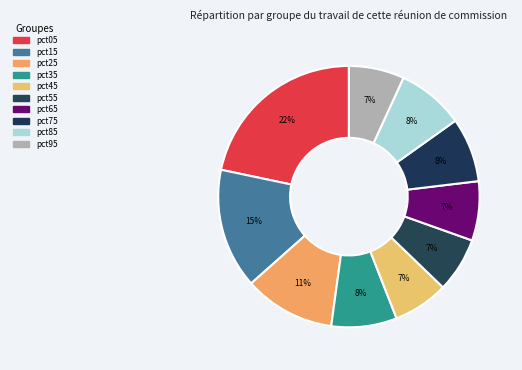

Does pct75 represent more than half of the total?

No